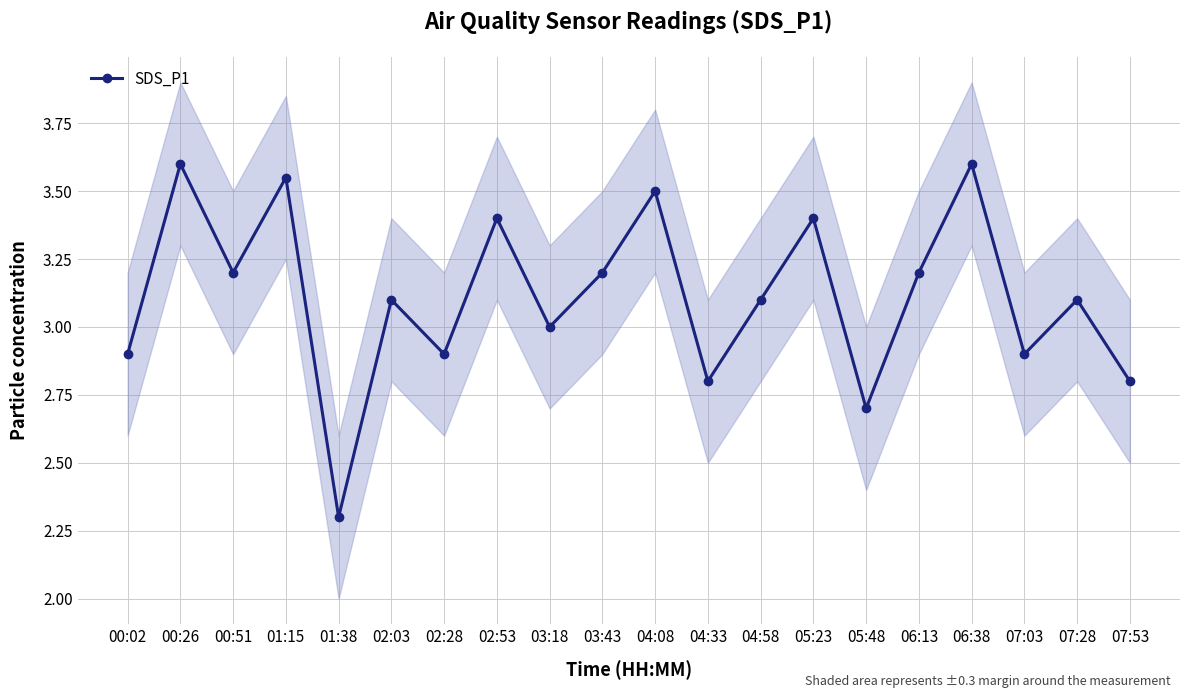

What is the average value?

3.1